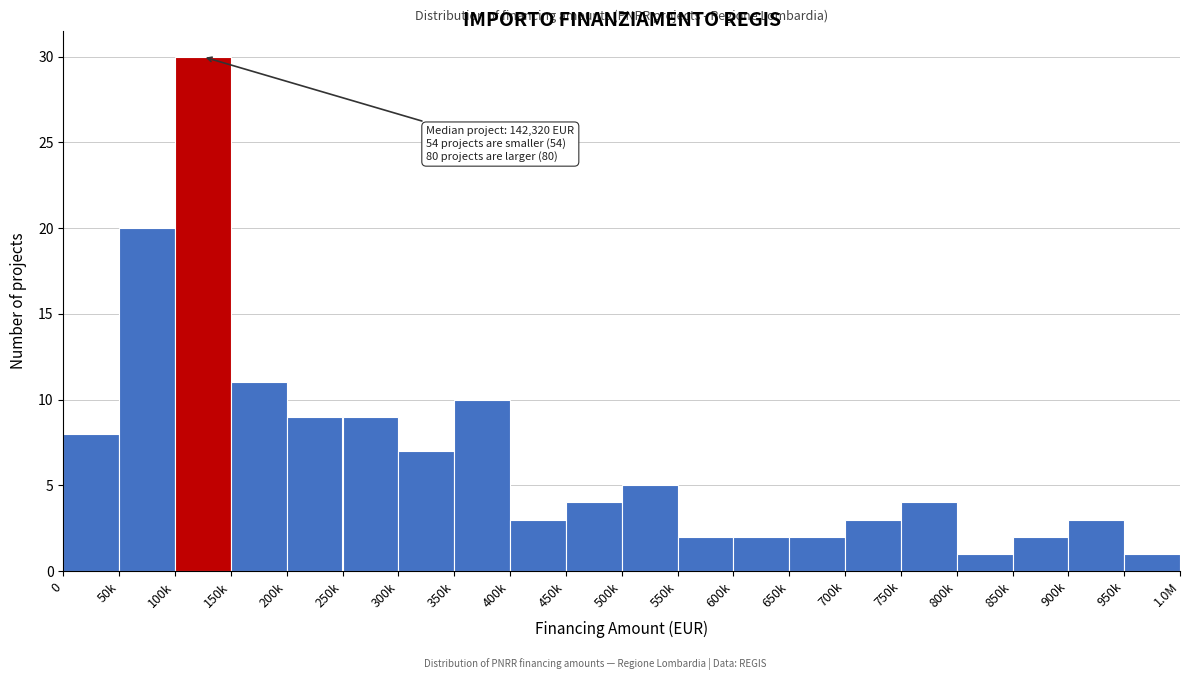

Reading left to right, what are all the values shown in this chart?

0=8	50k=20	100k=30	150k=11	200k=9	250k=9	300k=7	350k=10	400k=3	450k=4	500k=5	550k=2	600k=2	650k=2	700k=3	750k=4	800k=1	850k=2	900k=3	950k=1